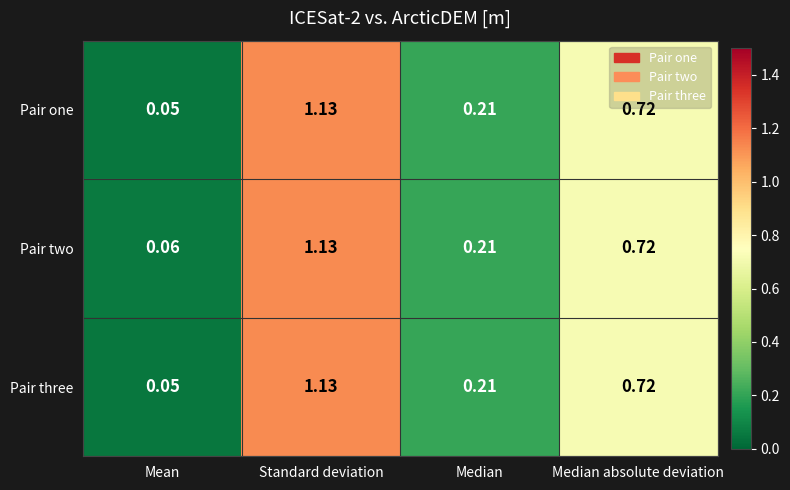

Which series has the largest total across all categories?

Pair two